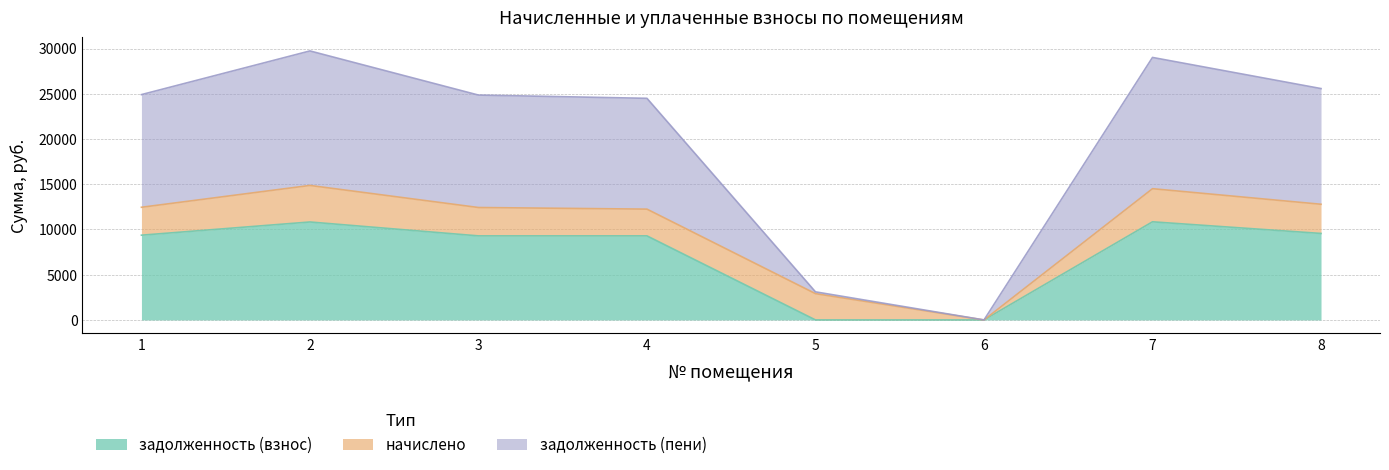

What is the maximum value for задолженность (взнос)?

10848.0